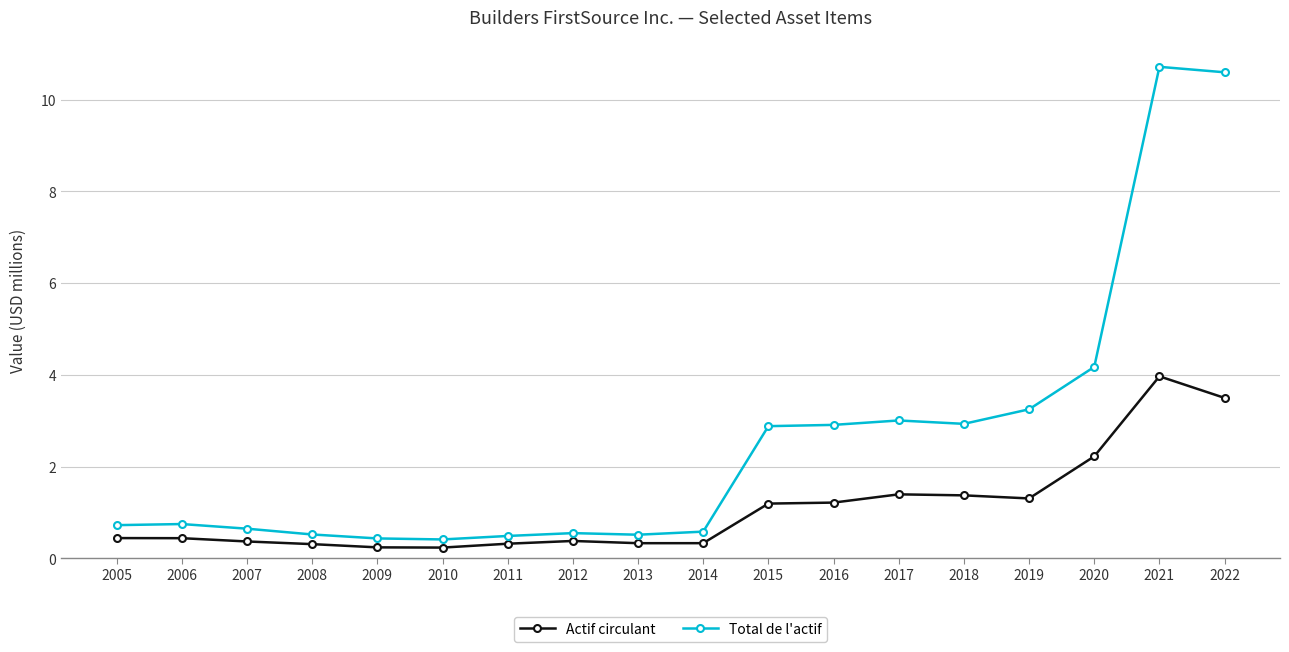

What is the minimum value for Actif circulant?

0.2